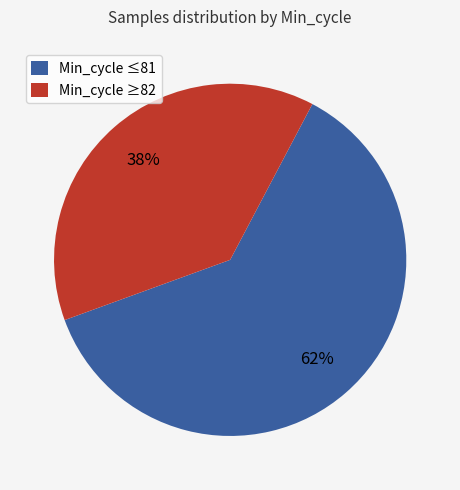

To the nearest percent, what portion does Min_cycle ≥82 represent?

38%